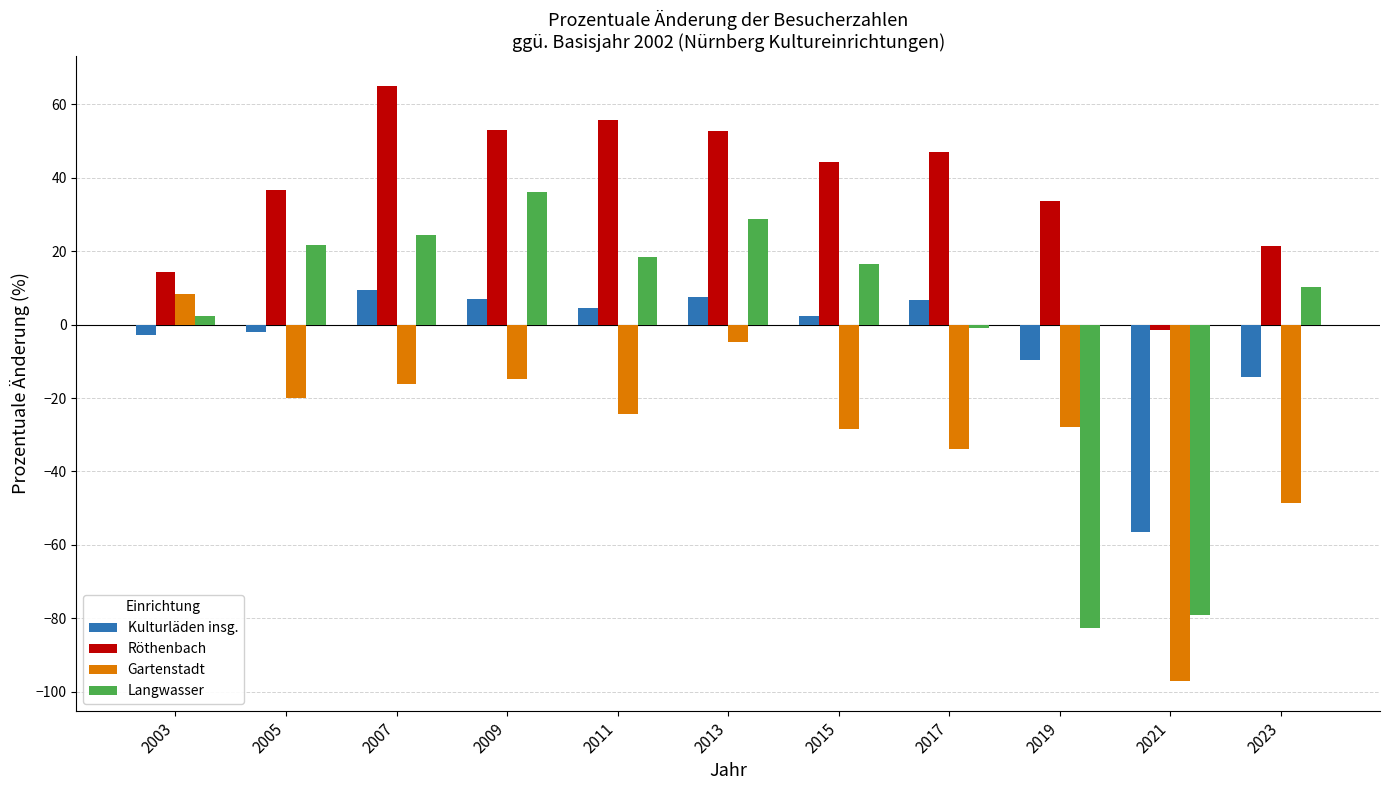

Does the chart contain any negative values?

Yes